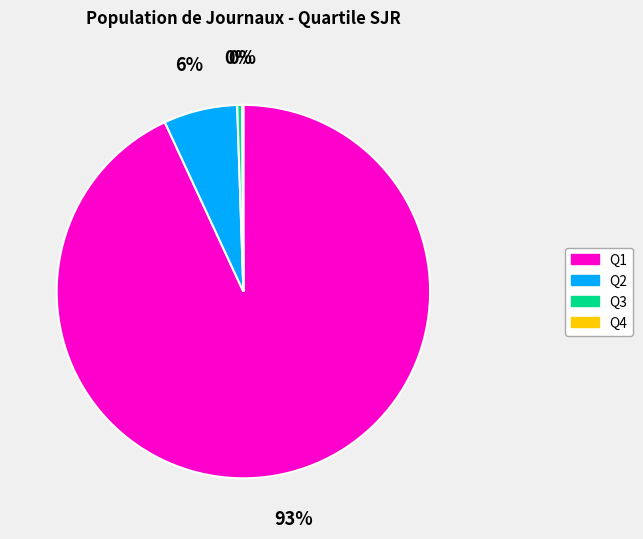

The Q2 slice represents 6% of the pie. True or false?

True